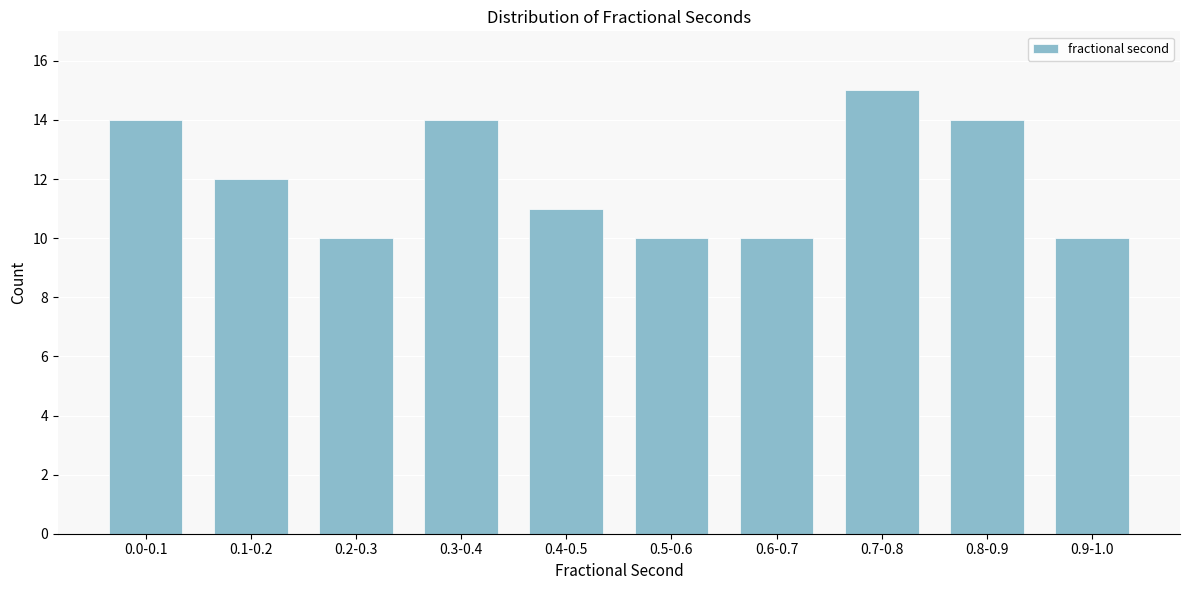

Reading left to right, extract all data points from this chart.

14	12	10	14	11	10	10	15	14	10